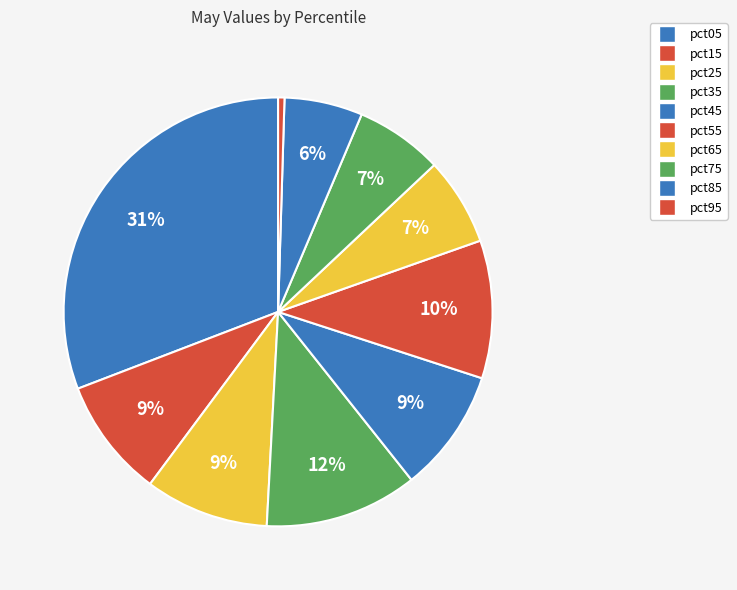

To the nearest percent, what percentage of the pie is pct05?

31%